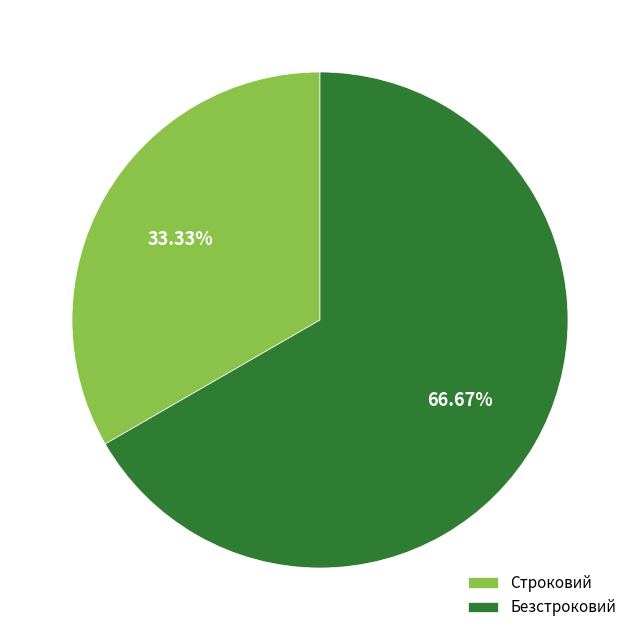

To the nearest percent, what percentage of the pie is Строковий?

33%